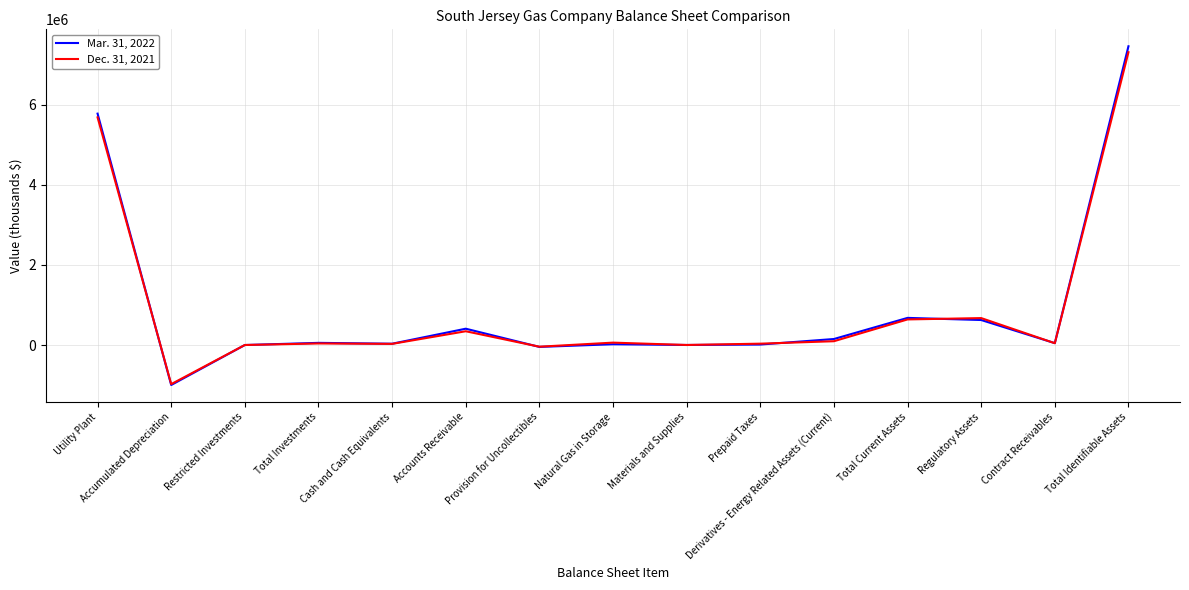

Rank the series by their maximum value, from highest to lowest.

Mar. 31, 2022, Dec. 31, 2021